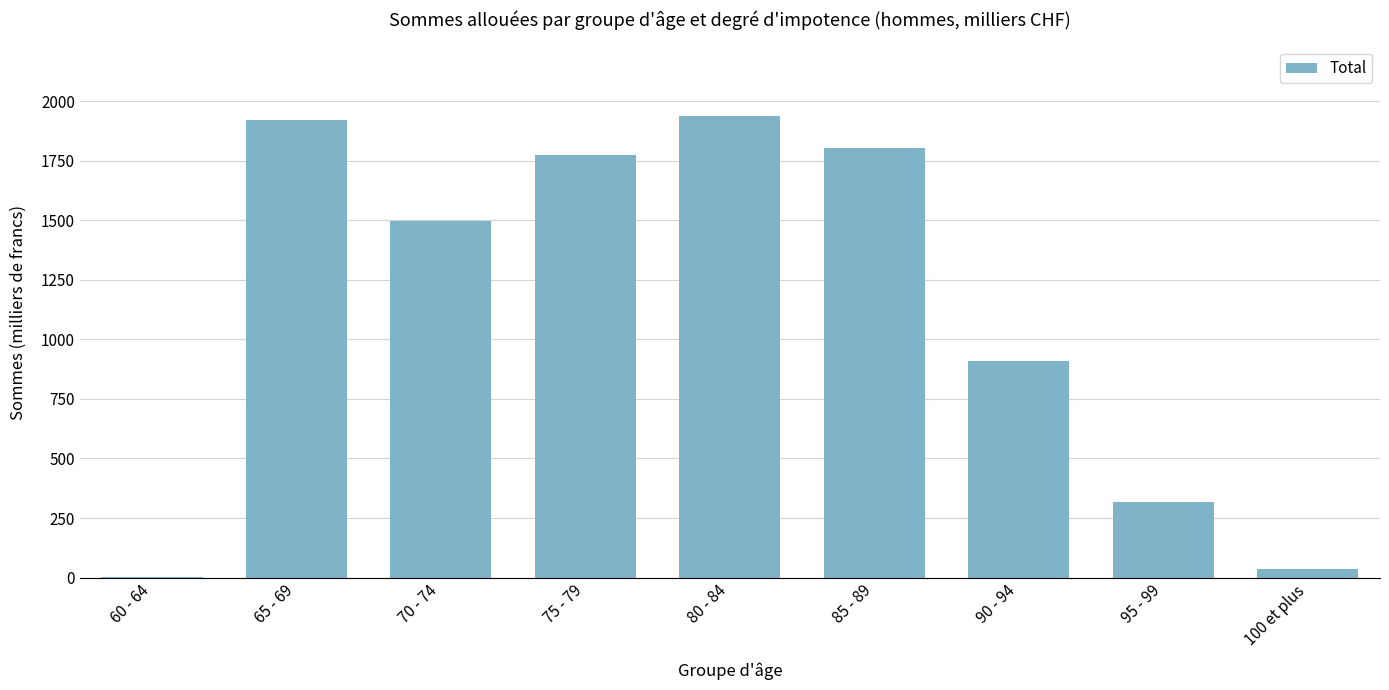

What is the greatest value displayed?

1939